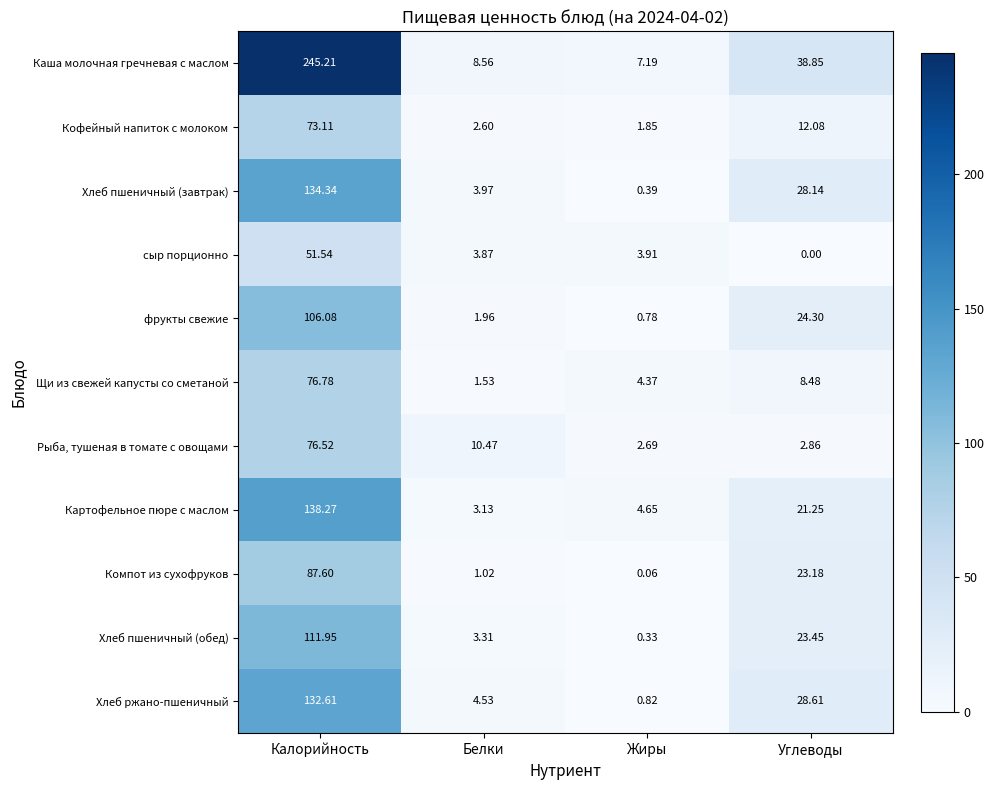

At which label does Хлеб пшеничный (завтрак) reach its peak?

Калорийность